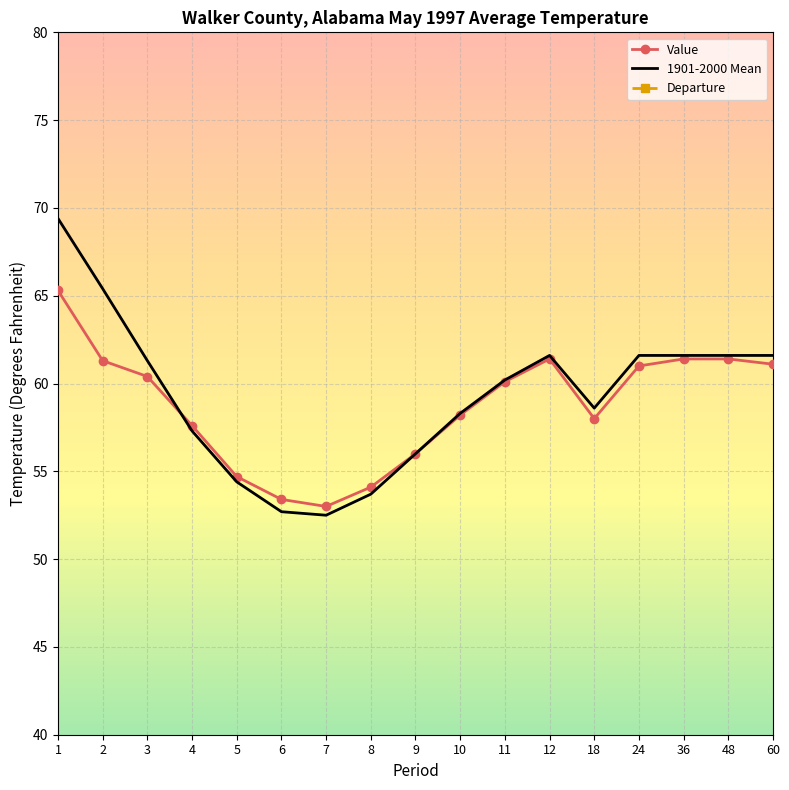

Reading left to right, what are all the values shown in this chart?

Value: 1=65.3	2=61.3	3=60.4	4=57.6	5=54.7	6=53.4	7=53.0	8=54.1	9=56.0	10=58.2	11=60.1	12=61.4	18=58.0	24=61.0	36=61.4	48=61.4	60=61.1
1901-2000 Mean: 1=69.4	2=65.4	3=61.3	4=57.3	5=54.4	6=52.7	7=52.5	8=53.7	9=56.0	10=58.3	11=60.2	12=61.6	18=58.6	24=61.6	36=61.6	48=61.6	60=61.6
Departure: 1=-4.1	2=-4.1	3=-0.9	4=0.3	5=0.3	6=0.7	7=0.5	8=0.4	9=0.0	10=-0.1	11=-0.1	12=-0.2	18=-0.6	24=-0.6	36=-0.2	48=-0.2	60=-0.5